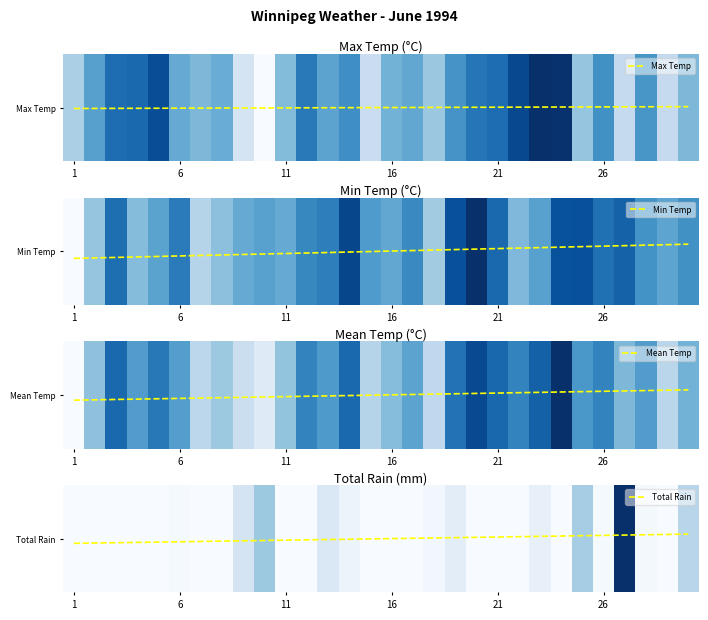

Is it true that Max Temp equals 24.8 at Day 14?

True